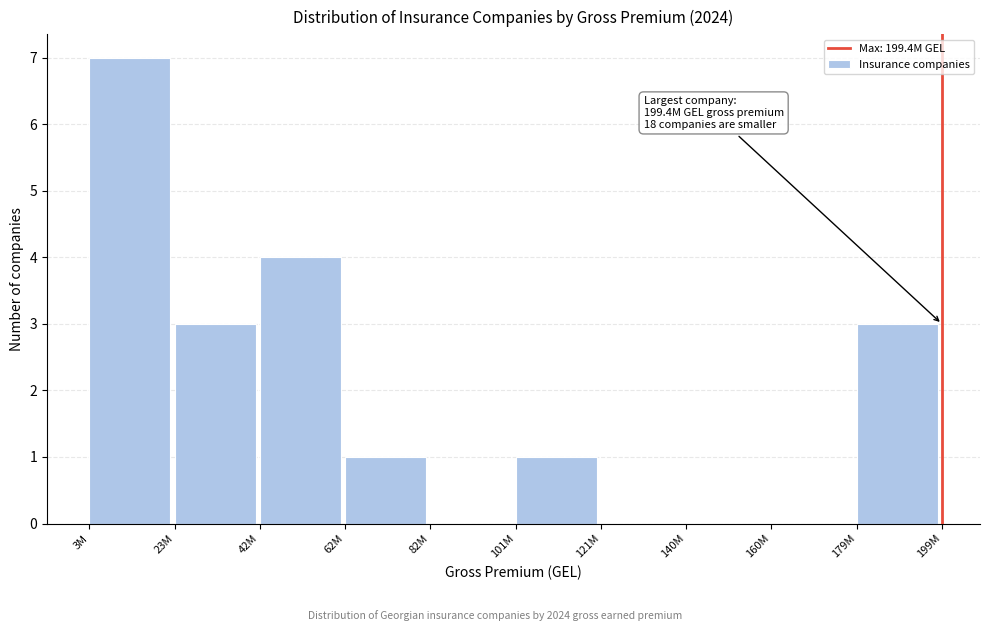

Reading left to right, extract all data points from this chart.

3M=7	23M=3	42M=4	62M=1	82M=0	101M=1	121M=0	140M=0	160M=0	179M=3